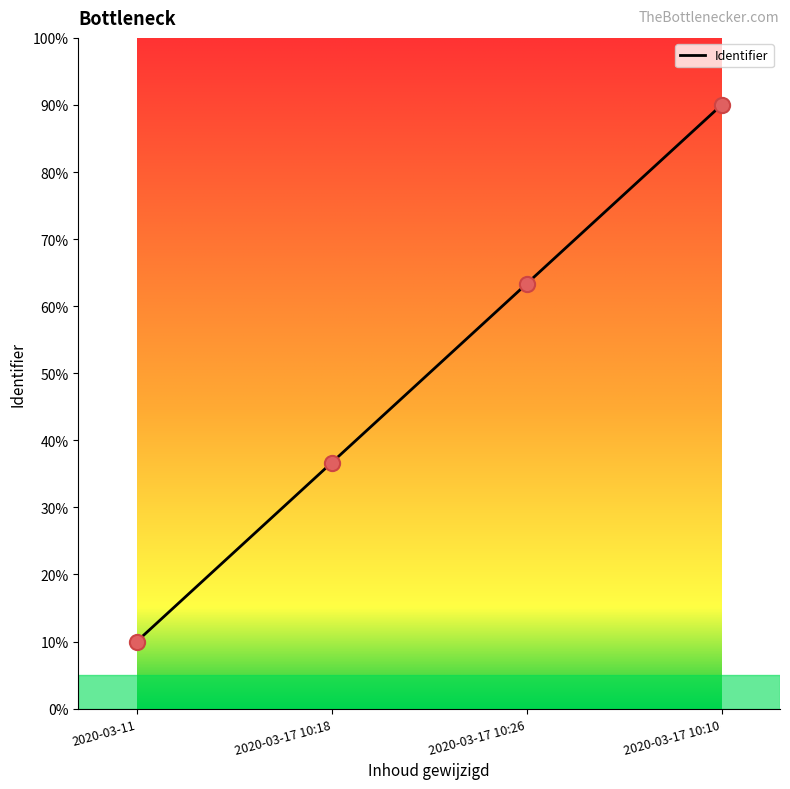

Approximately how many times larger is the value at 2020-03-17 10:10 compared to 2020-03-11?

9.0